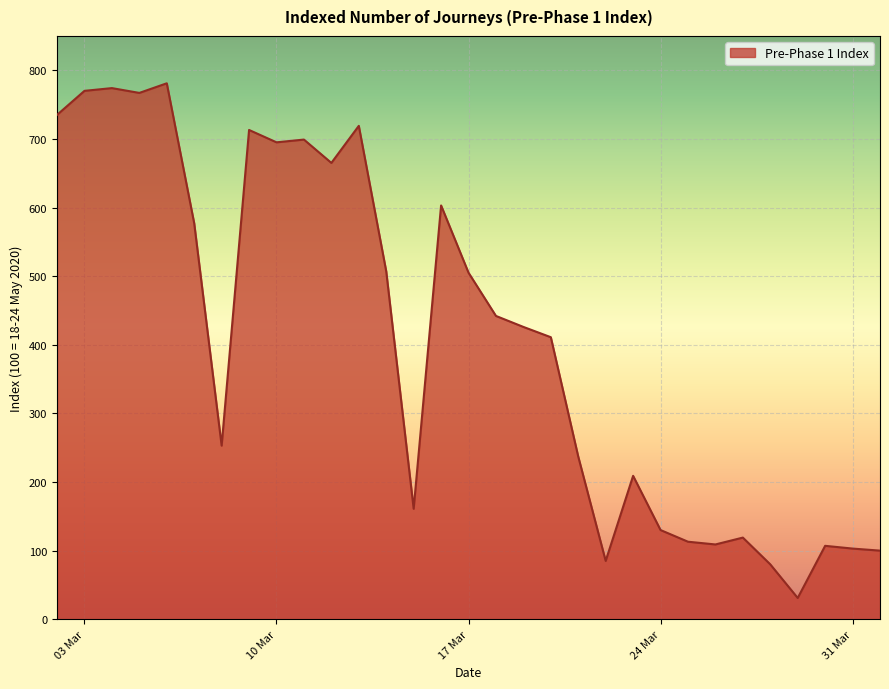

What is the minimum value shown in the chart?

31